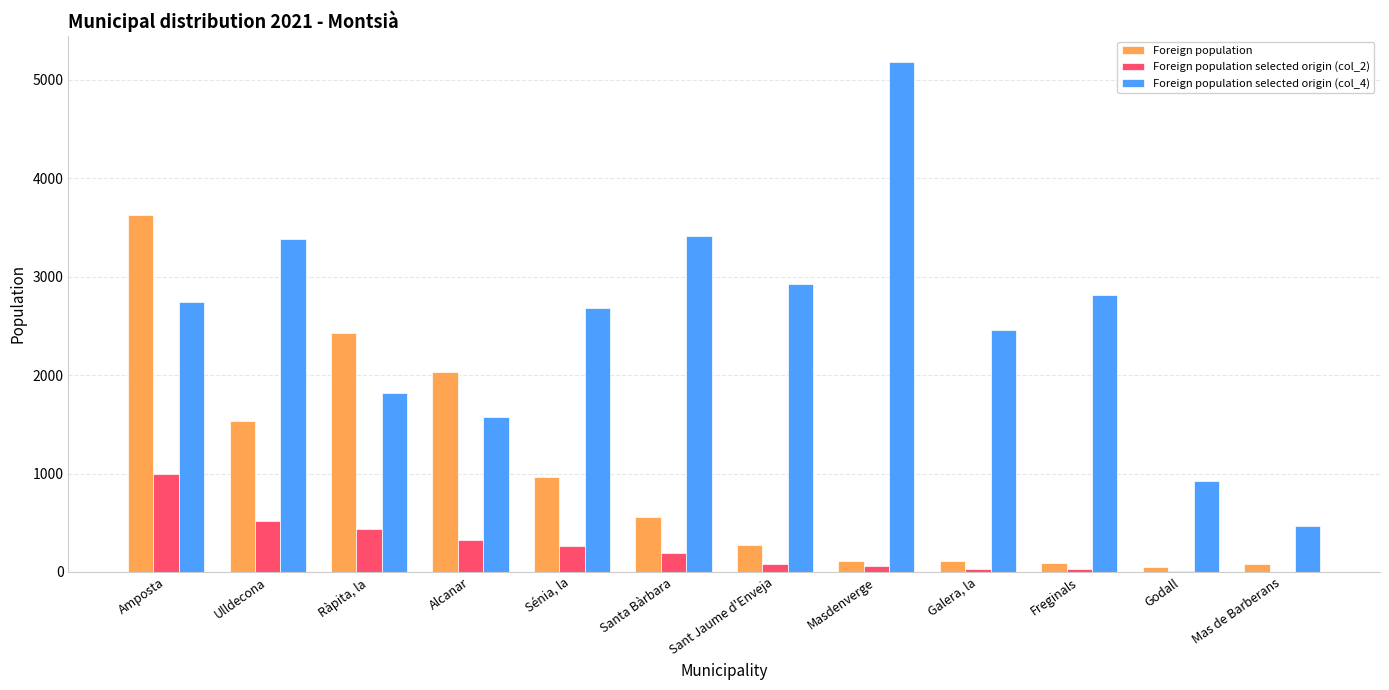

The value of Foreign population selected origin (col_4) at Galera, la is 4129. True or false?

False